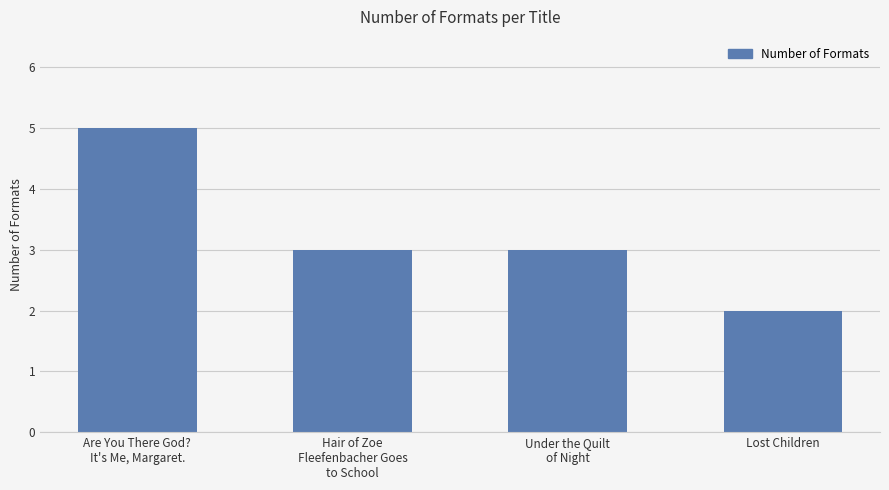

What is the sum of all values?

13